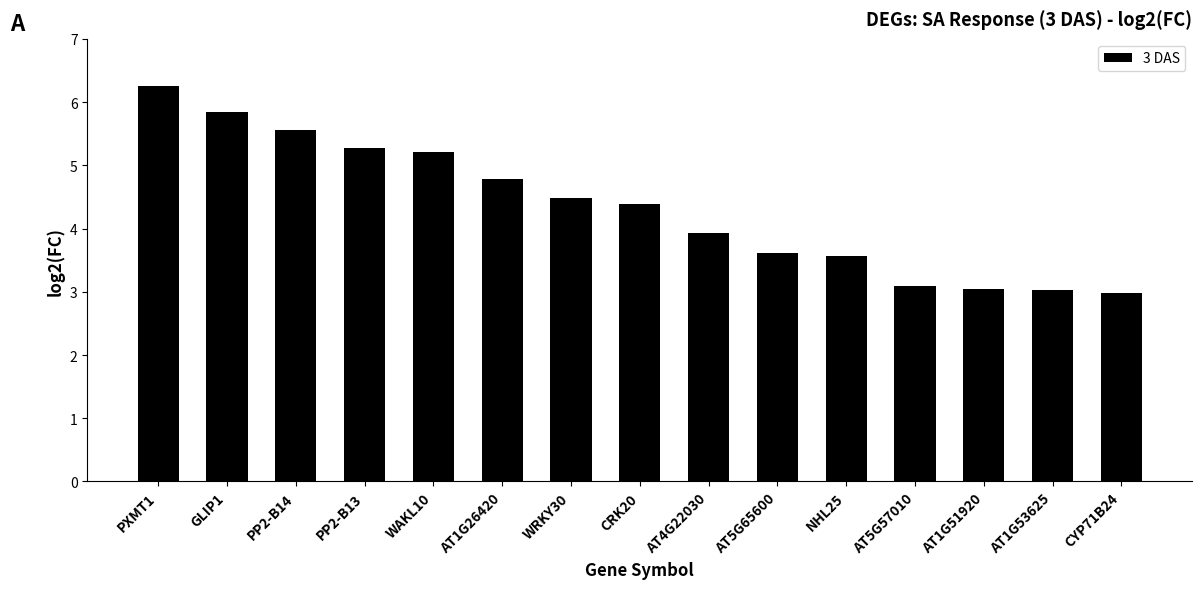

How many values are below 4?

7